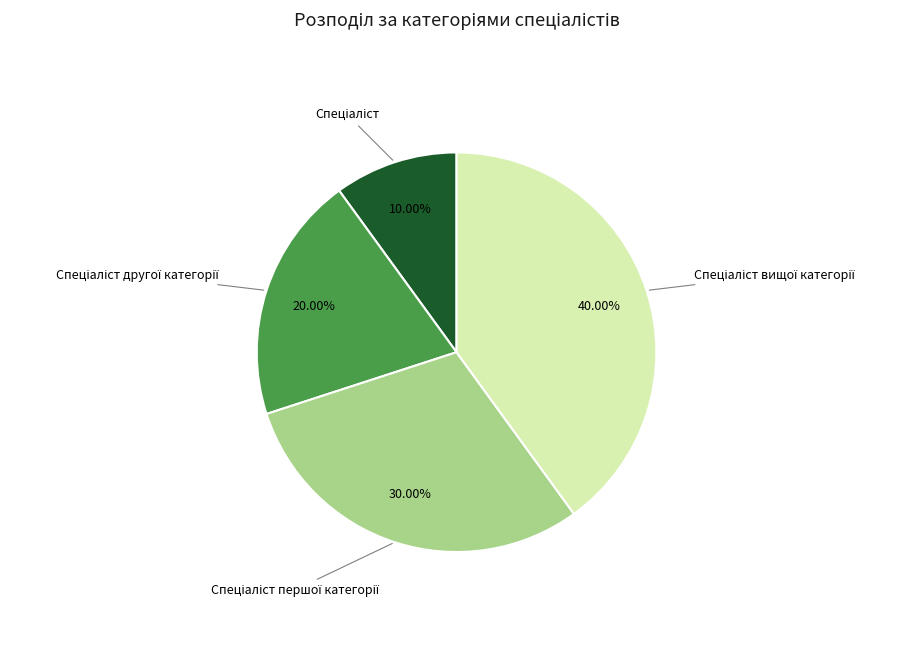

Is there any slice that represents more than half of the pie?

No